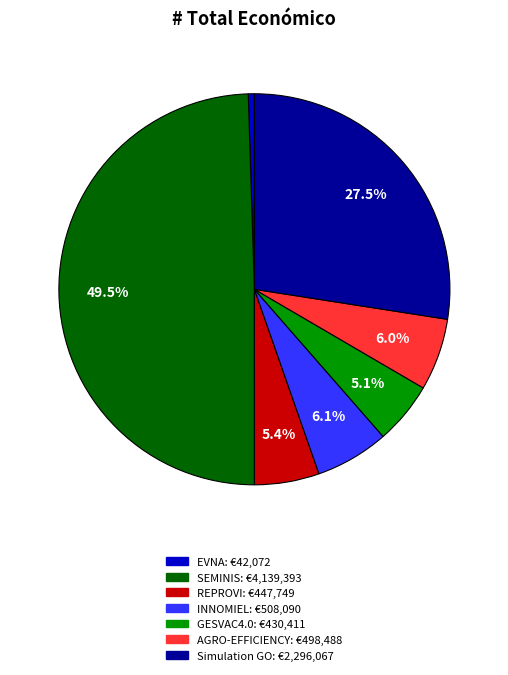

What portion of the pie excludes GESVAC4.0?

94.9%